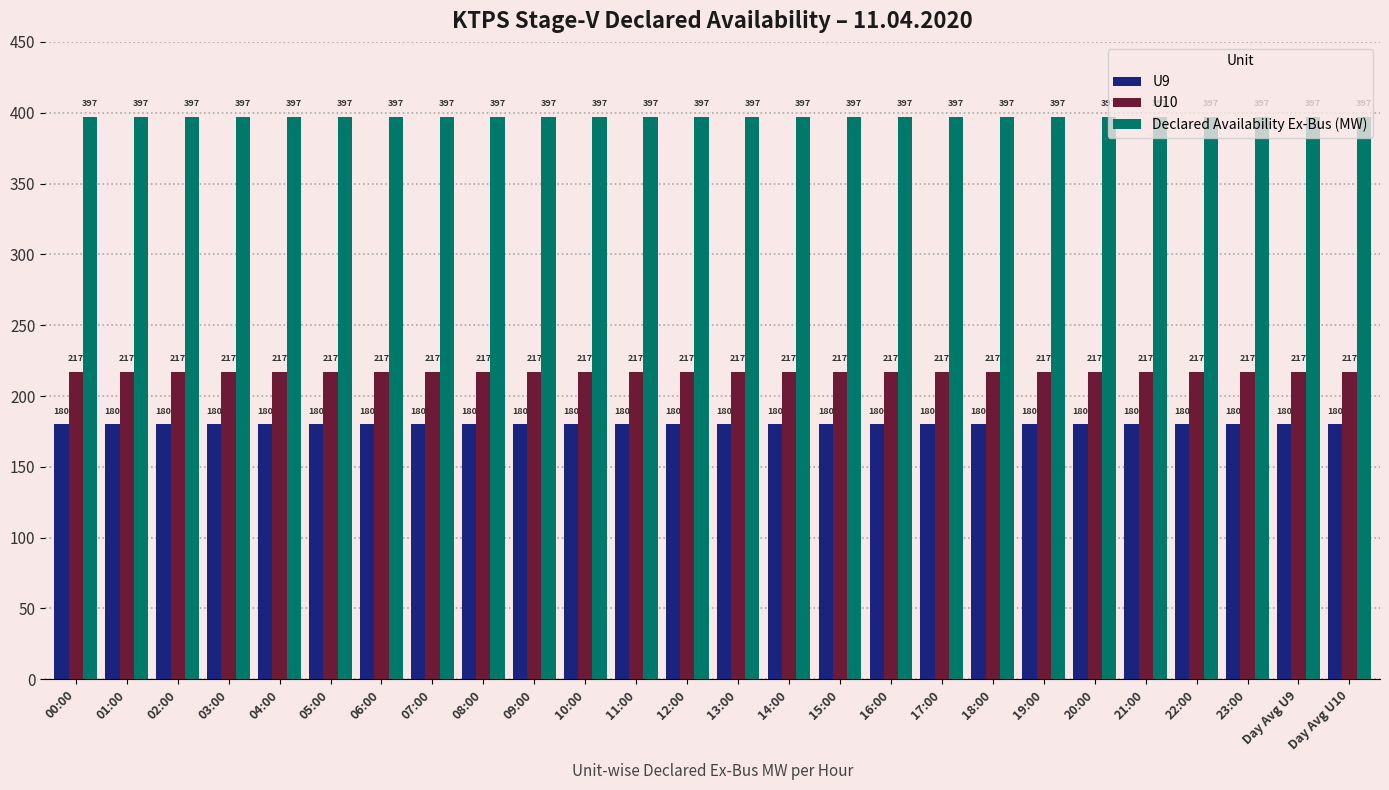

Read the Declared Availability Ex-Bus (MW) value at 14:00.

397